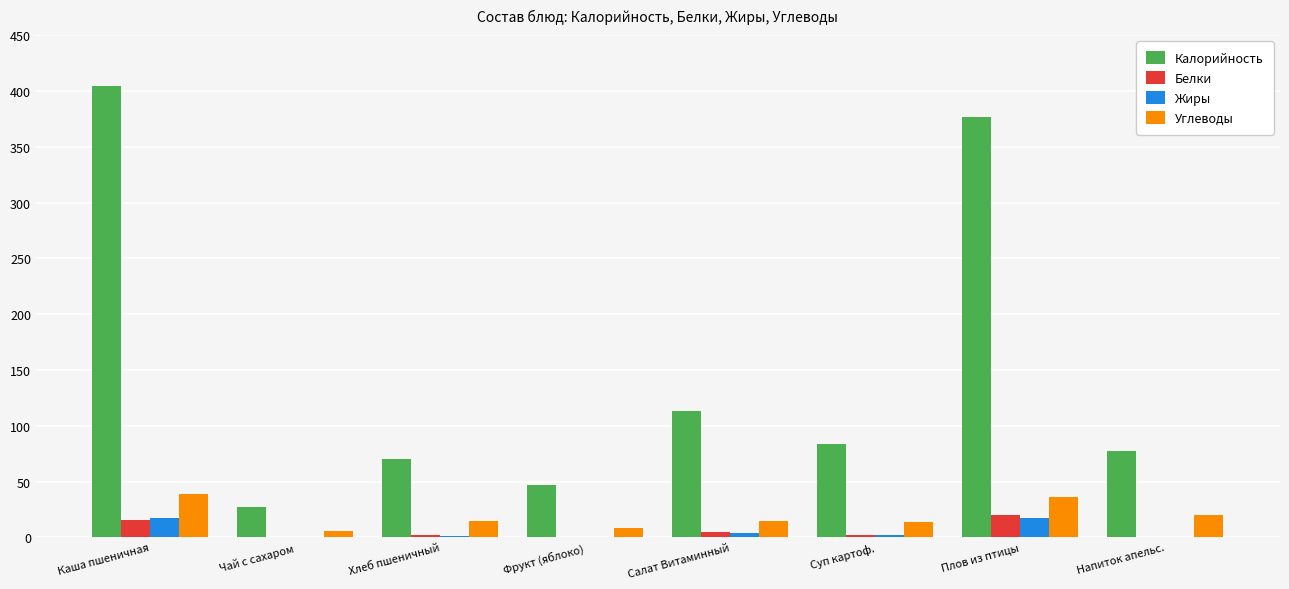

What is the sum of the Белки values at Напиток апельс. and Салат Витаминный?

5.2